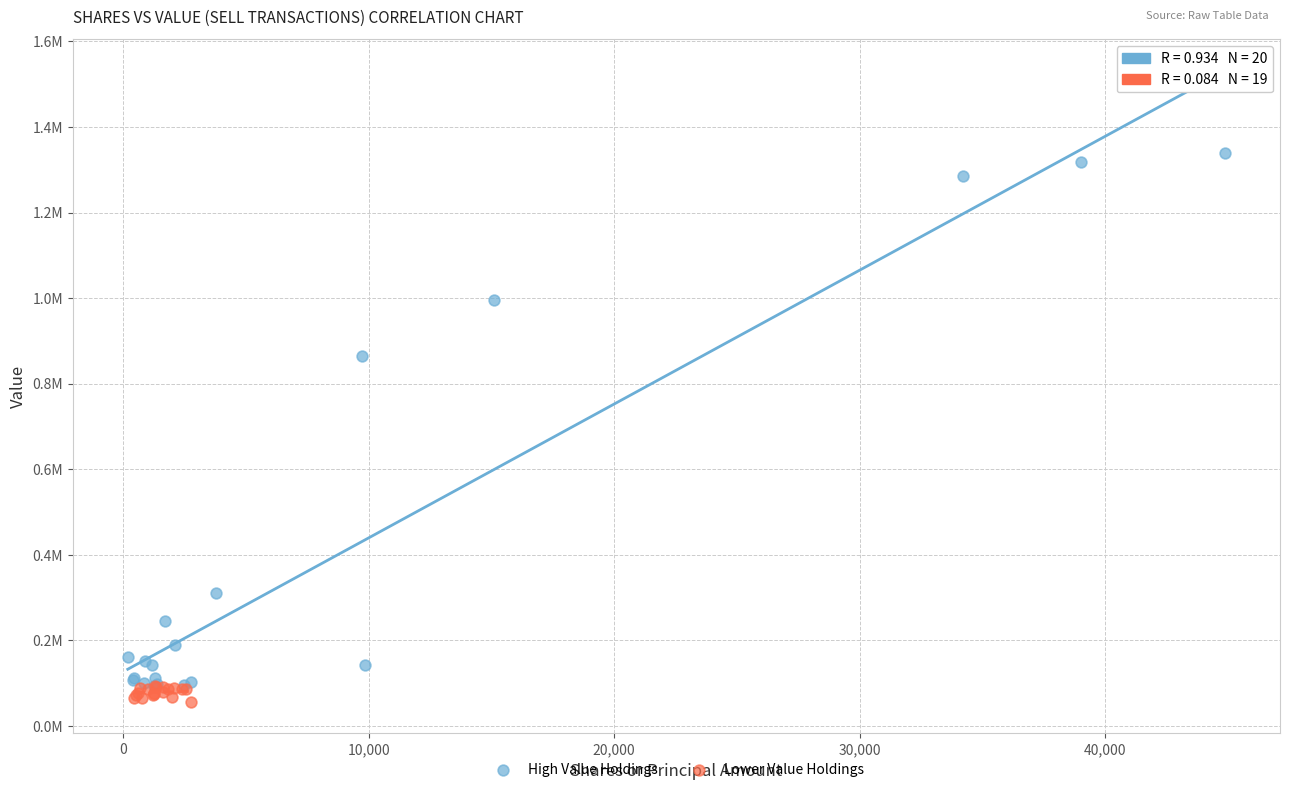

Which series contains the lowest Y value?

Lower Value Holdings